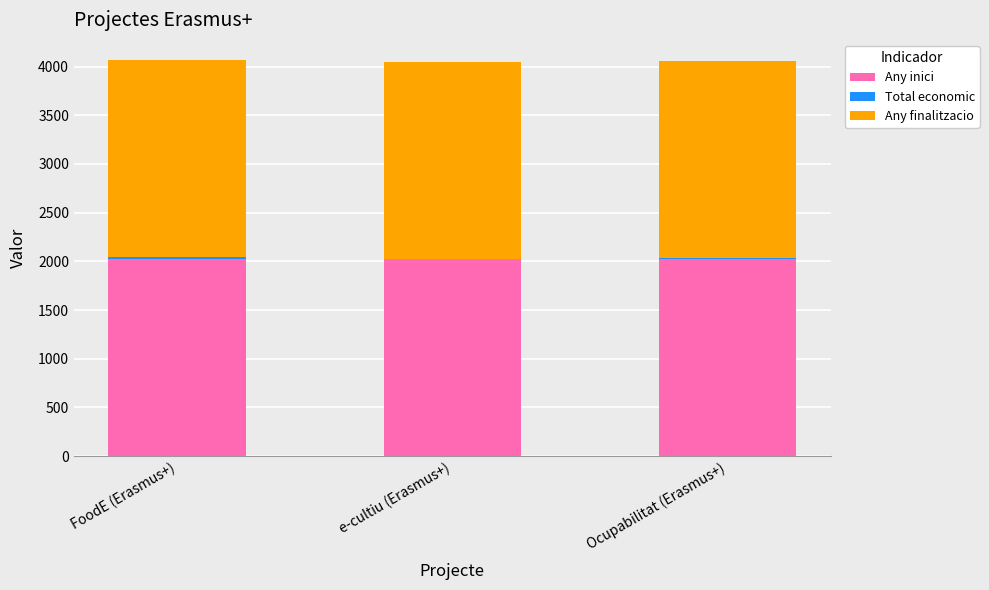

Are the bars horizontal?

No